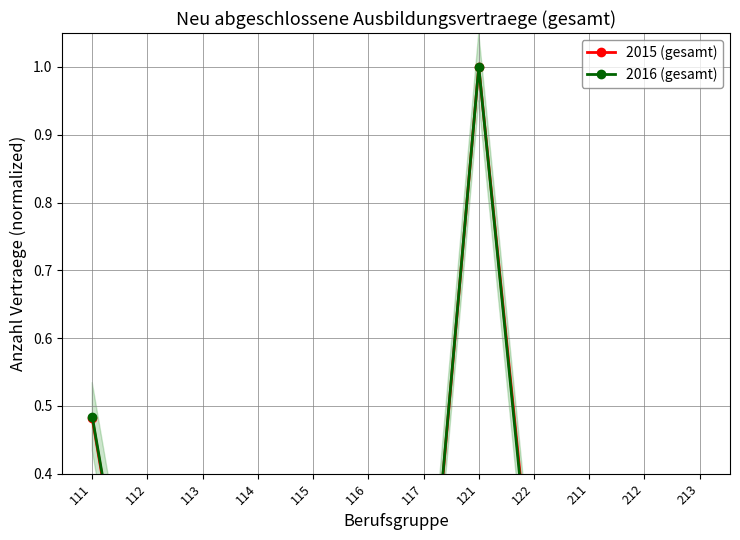

Does the chart display data point markers on the line(s)?

Yes